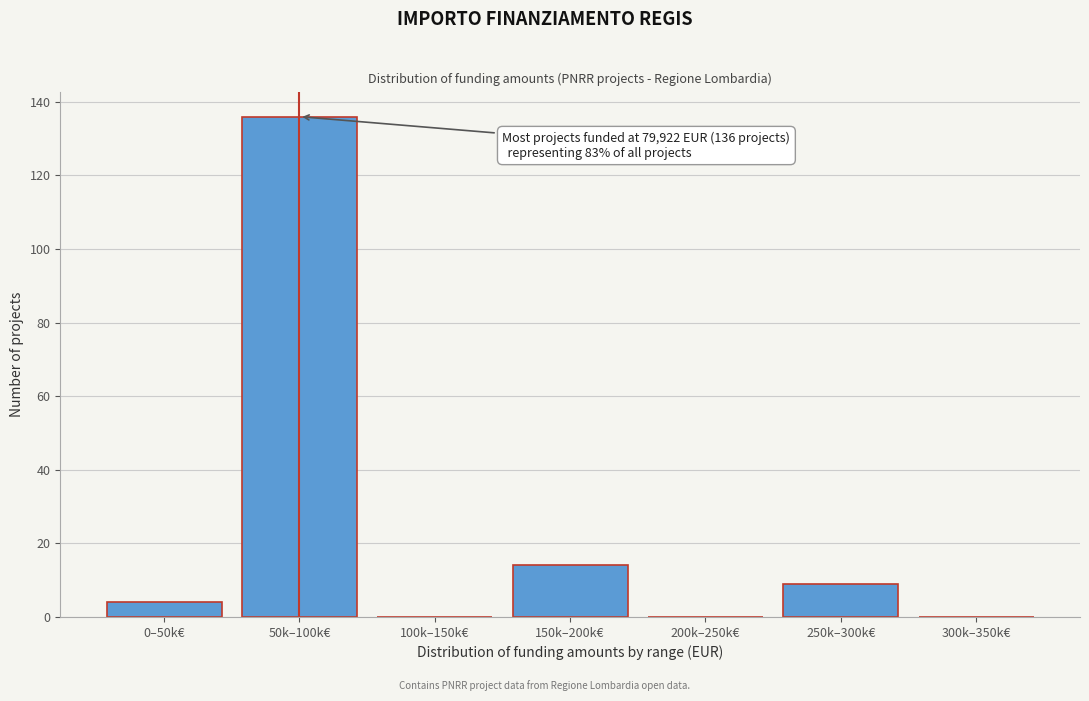

Reading left to right, what are all the values shown in this chart?

0–50k€=4	50k–100k€=136	100k–150k€=0	150k–200k€=14	200k–250k€=0	250k–300k€=9	300k–350k€=0